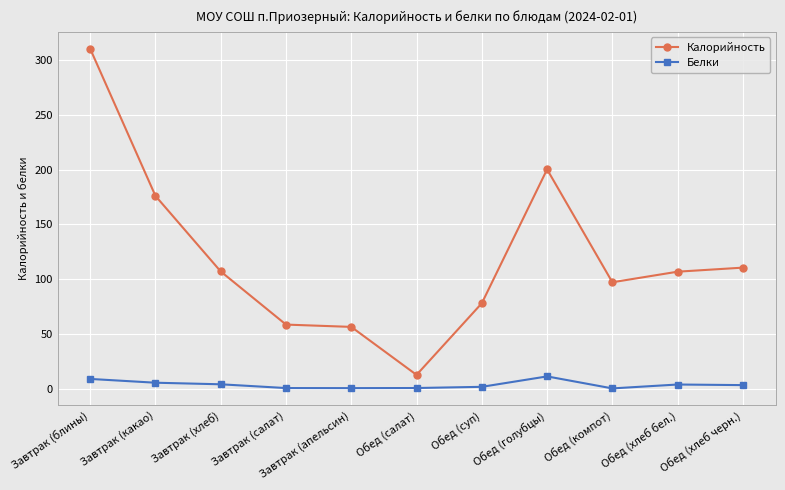

True or false: Белки and Калорийность intersect in this chart.

False